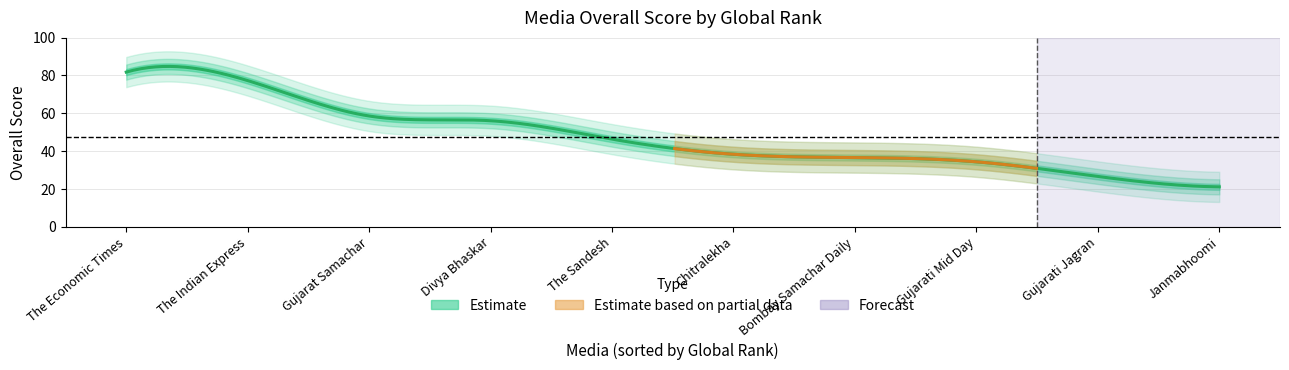

Count the number of categories in the chart.

10